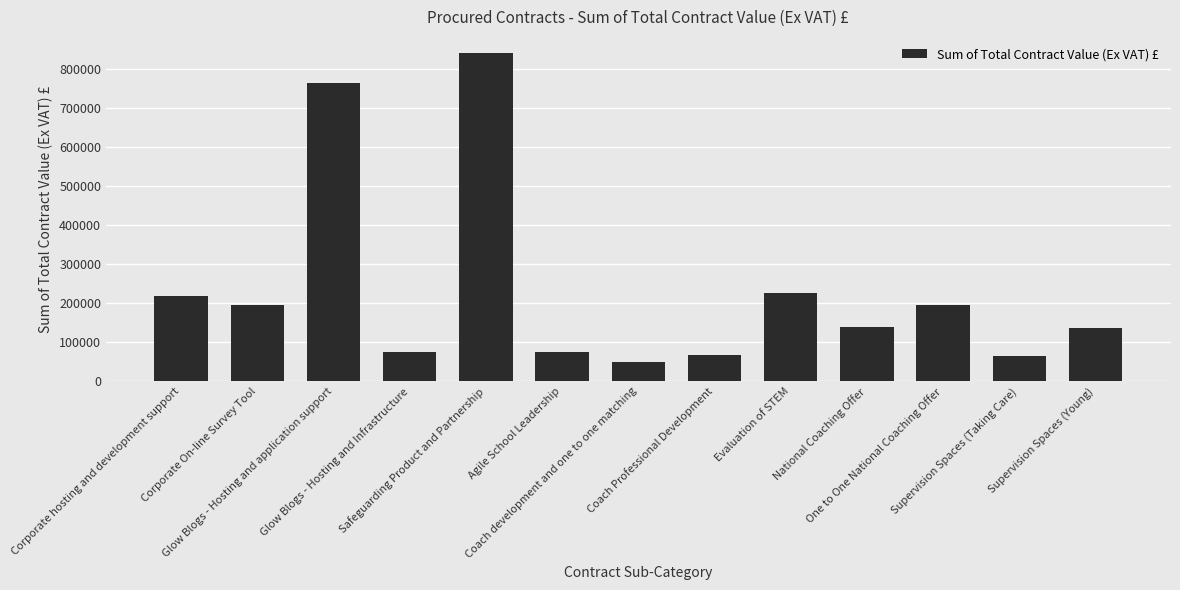

What is the greatest value displayed?

841250.0